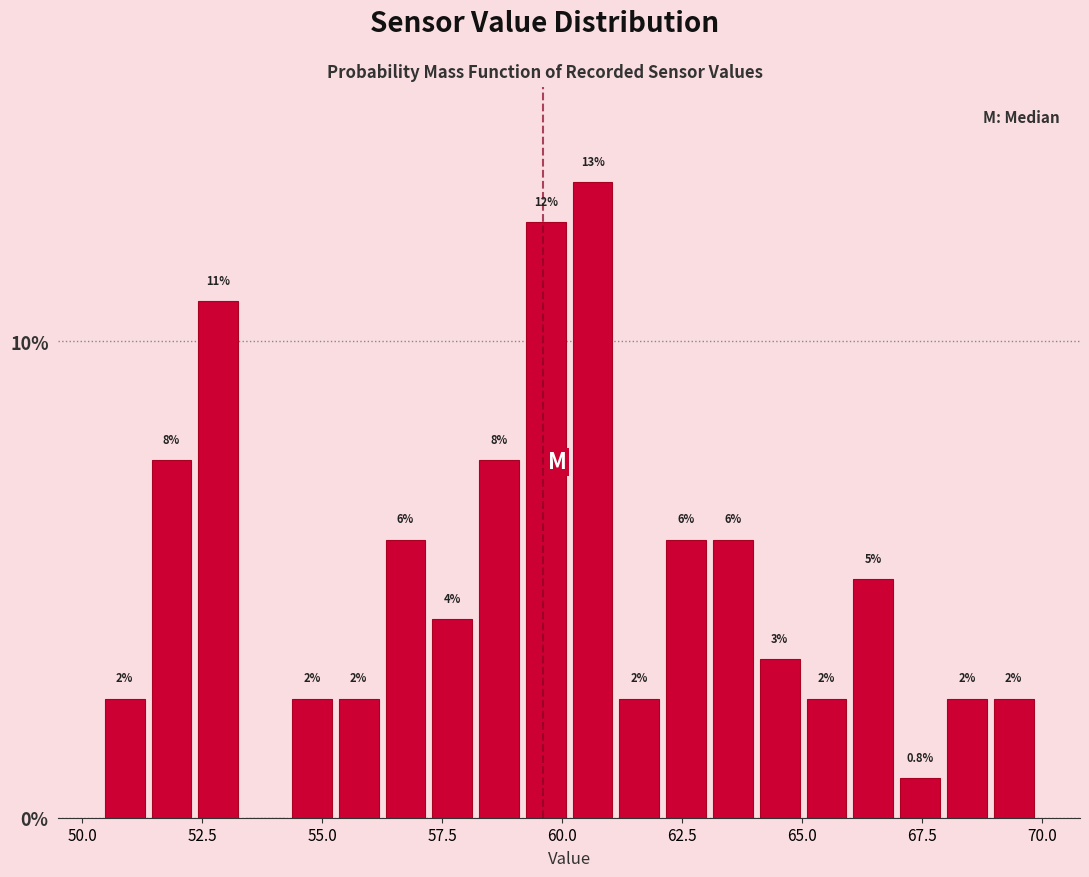

Around what value on the x-axis is the tallest bar? Give the approximate position of its centre, as read against the axis.

60.5